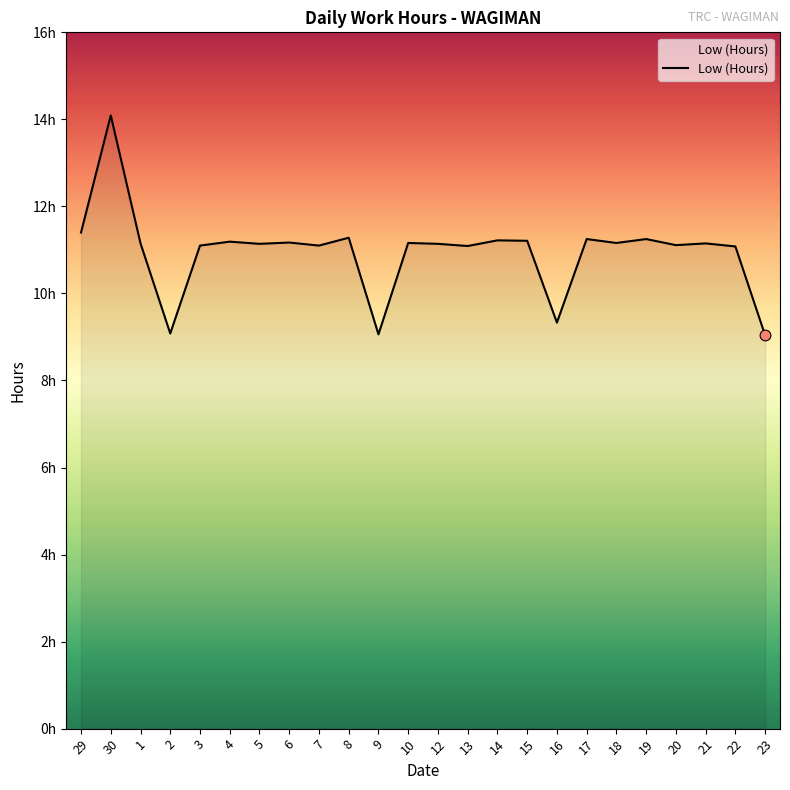

What is the change in value from 4 to 9?

-2.1